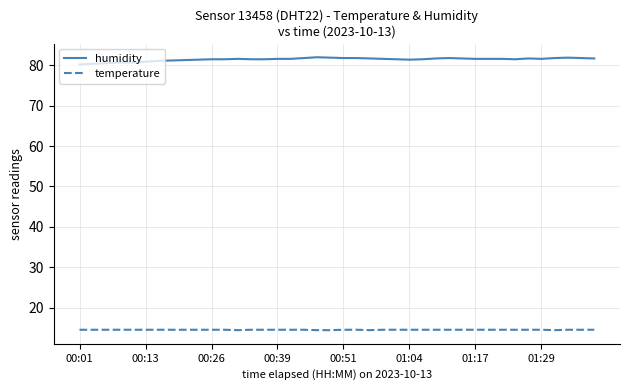

What is the difference between the maximum and minimum values in the humidity series?

1.8